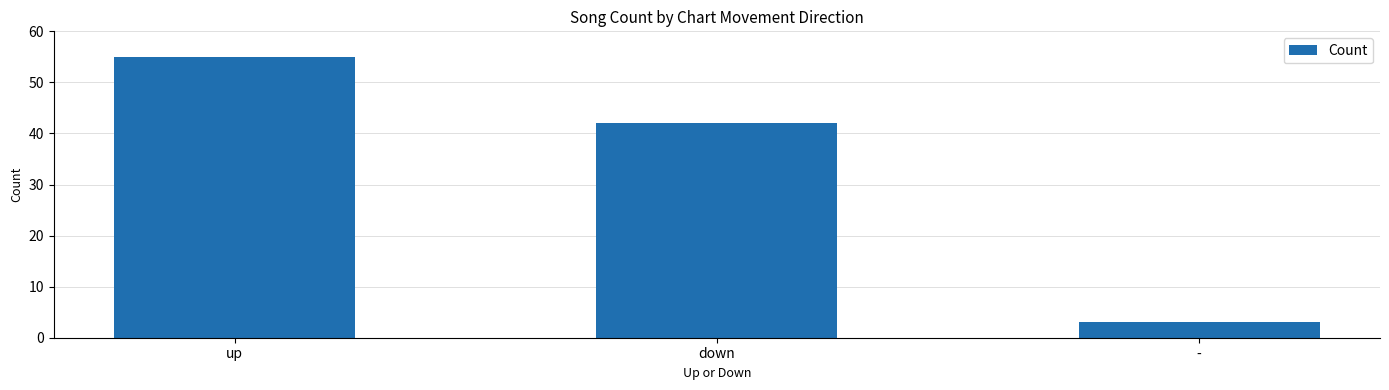

The chart shows a value of 55 at up. True or false?

True